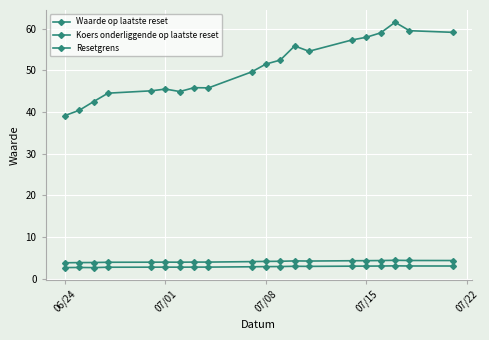

In Resetgrens, how many points are lower than both neighbors (excluding endpoints)?

4